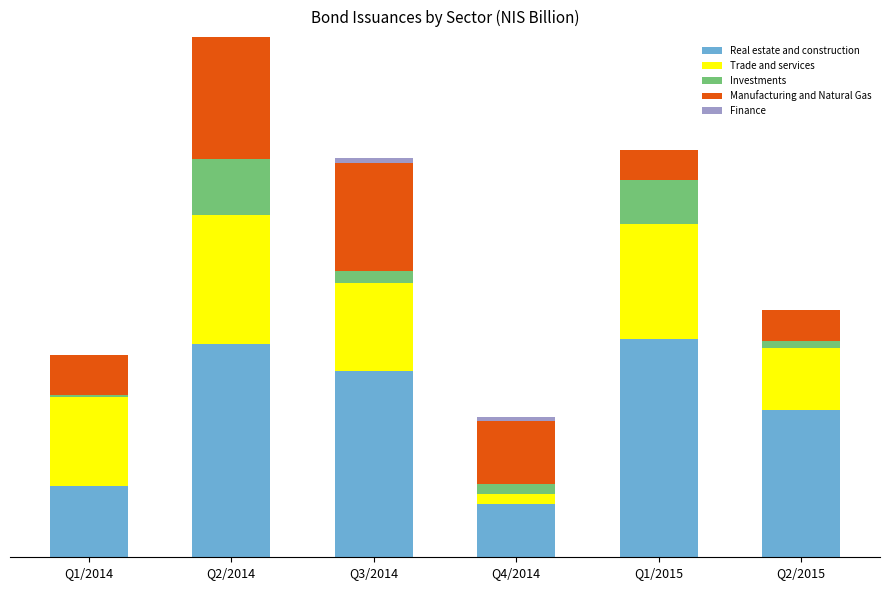

Rank the categories by Investments value from lowest to highest.

Q1/2014, Q2/2015, Q4/2014, Q3/2014, Q1/2015, Q2/2014